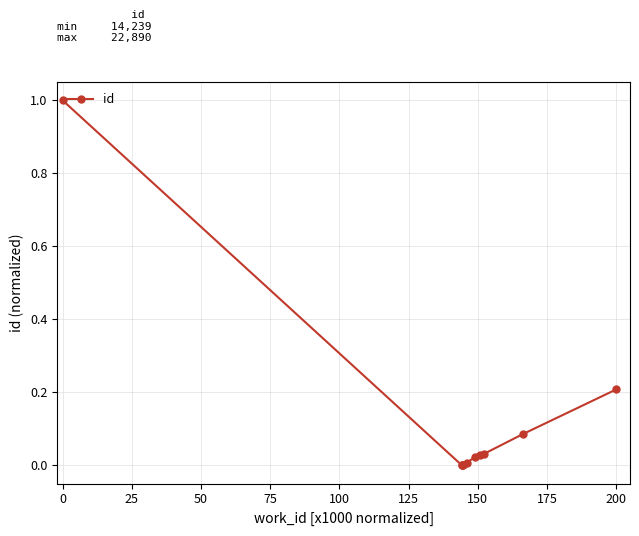

What is the difference between the maximum and minimum values?

1.0